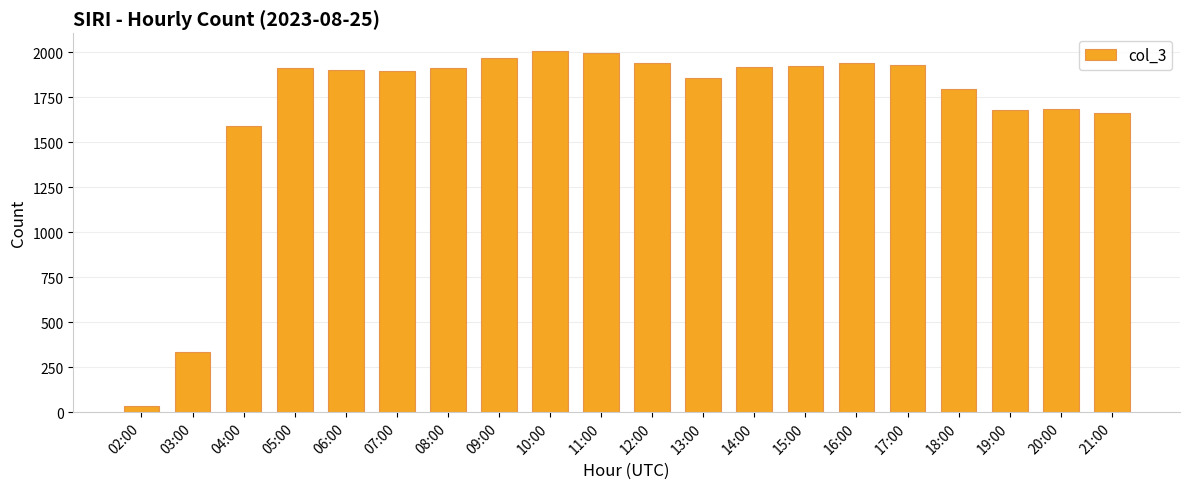

What position from the left is 18:00?

17